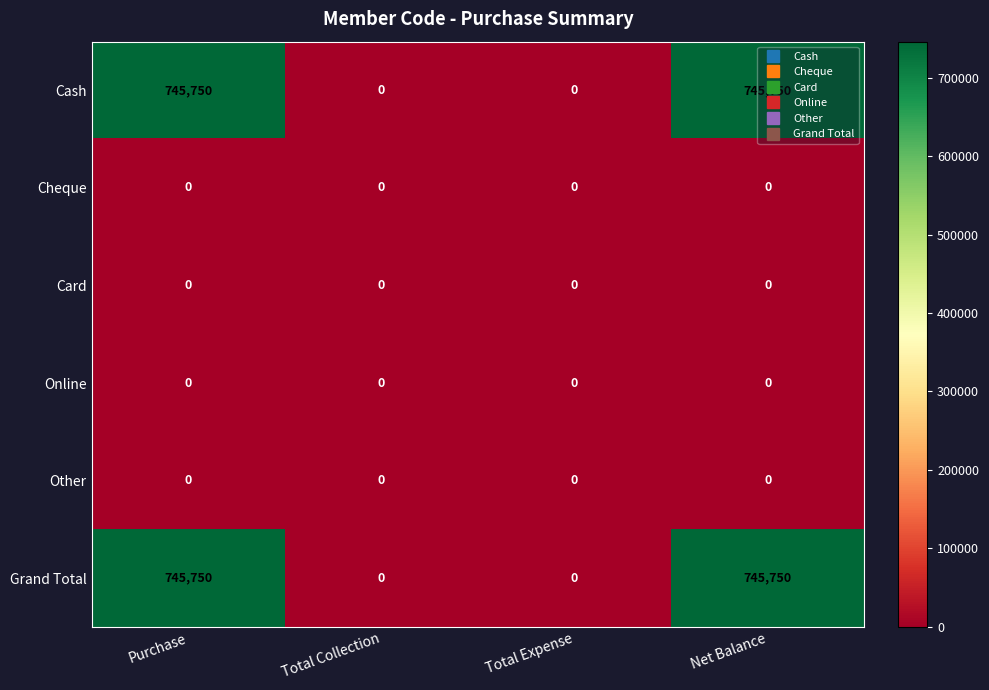

What is the sum of all Cash values?

1491500